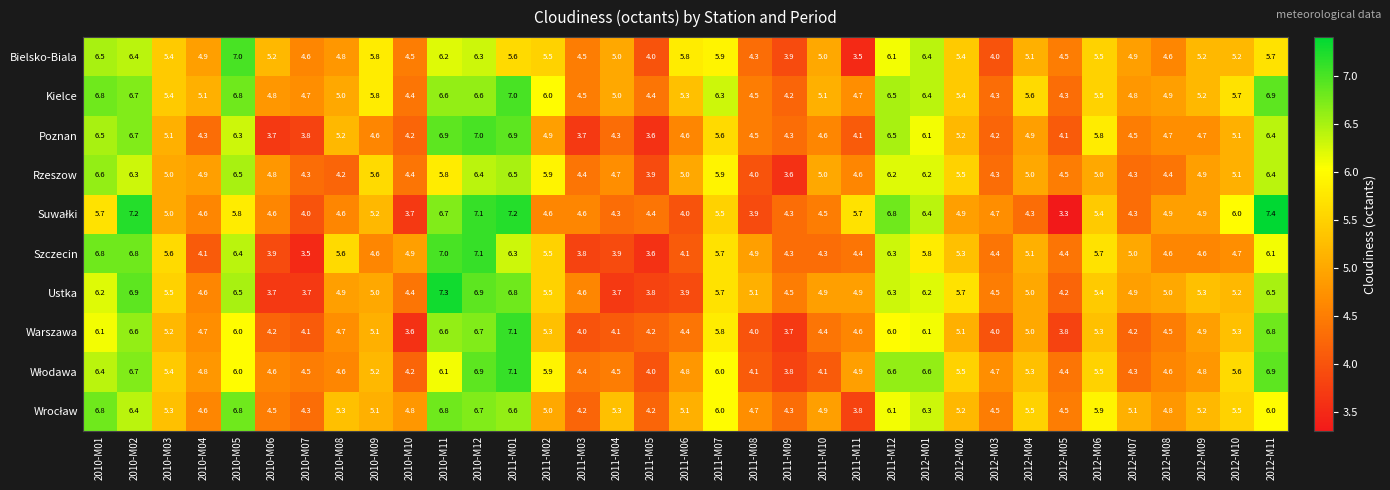

Where does the Warszawa series first go above 4?

2010-M01